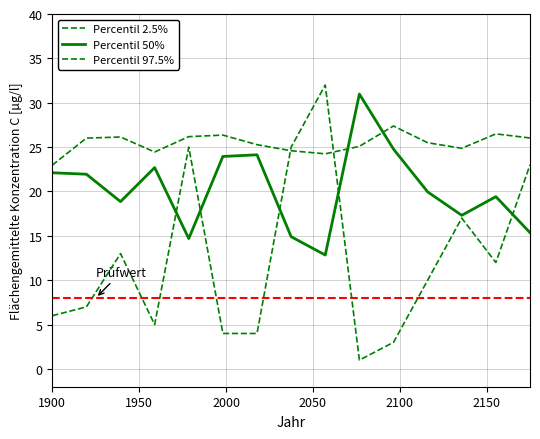

What is the minimum value for Percentil 2.5%?

23.0